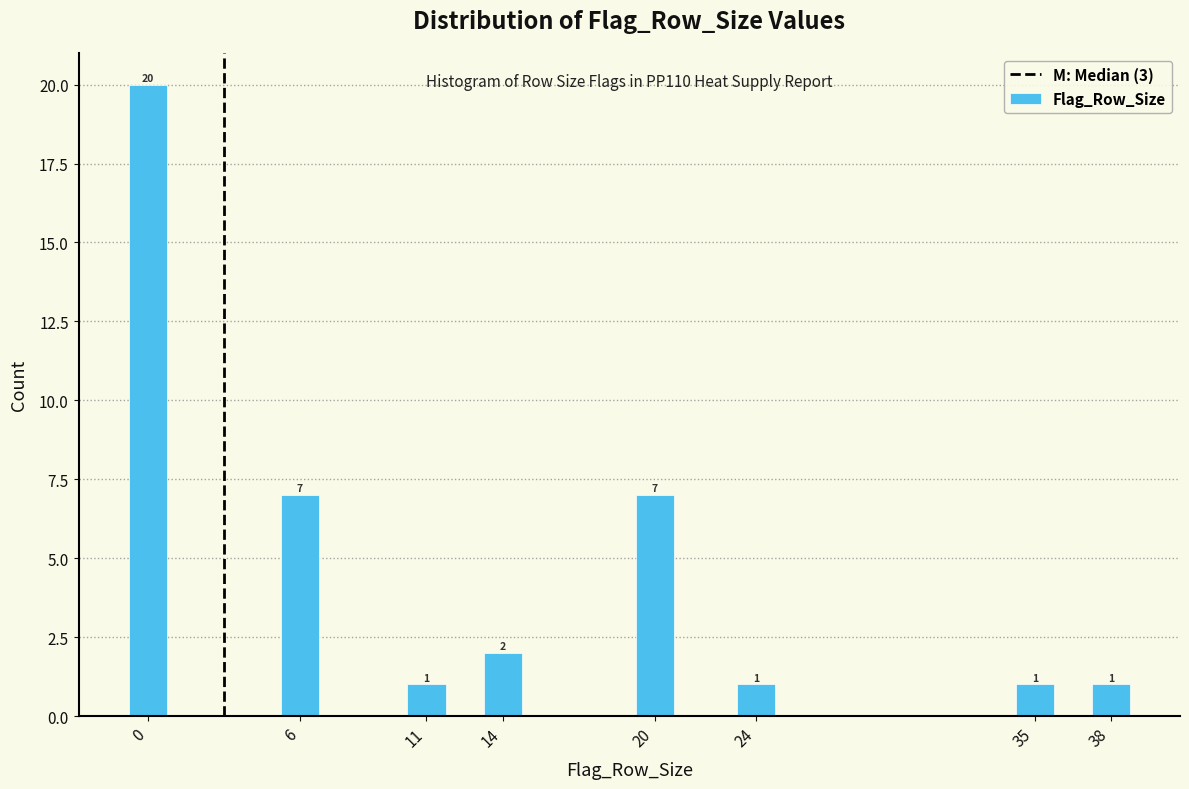

Reading left to right, what are all the values shown in this chart?

20	7	1	2	7	1	1	1